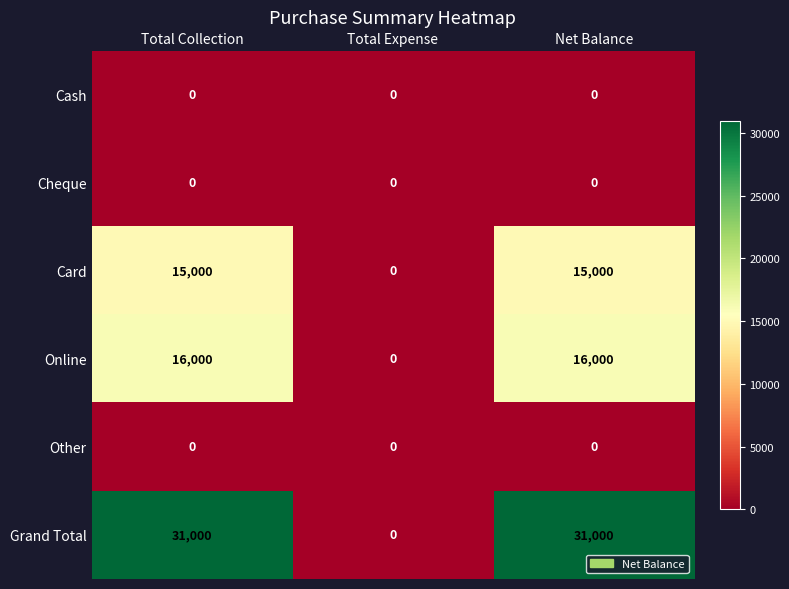

True or false: Online has a value of 0 at Total Expense.

True